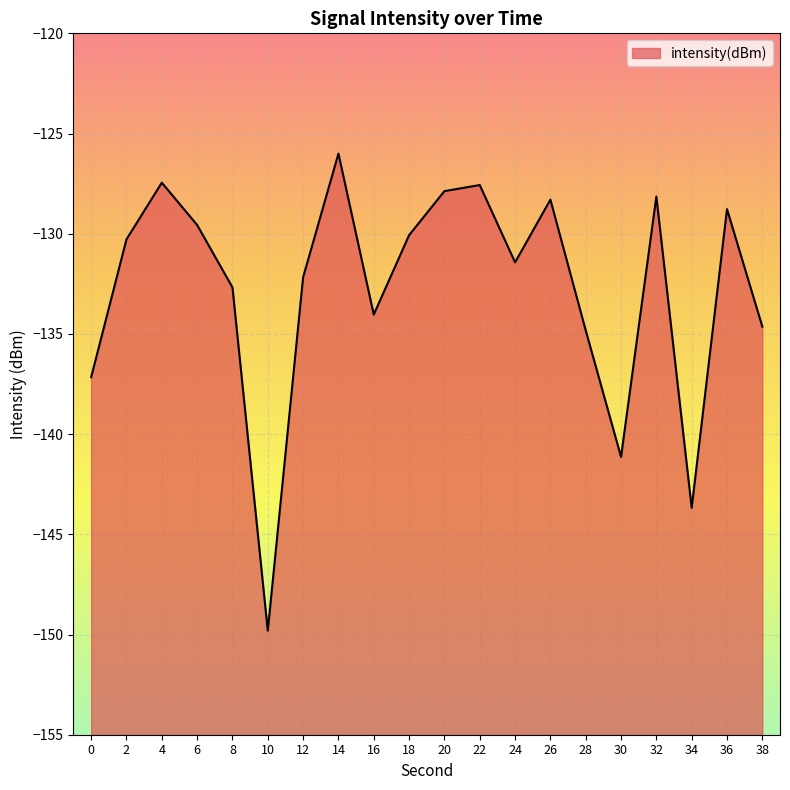

What is the greatest value displayed?

-126.0